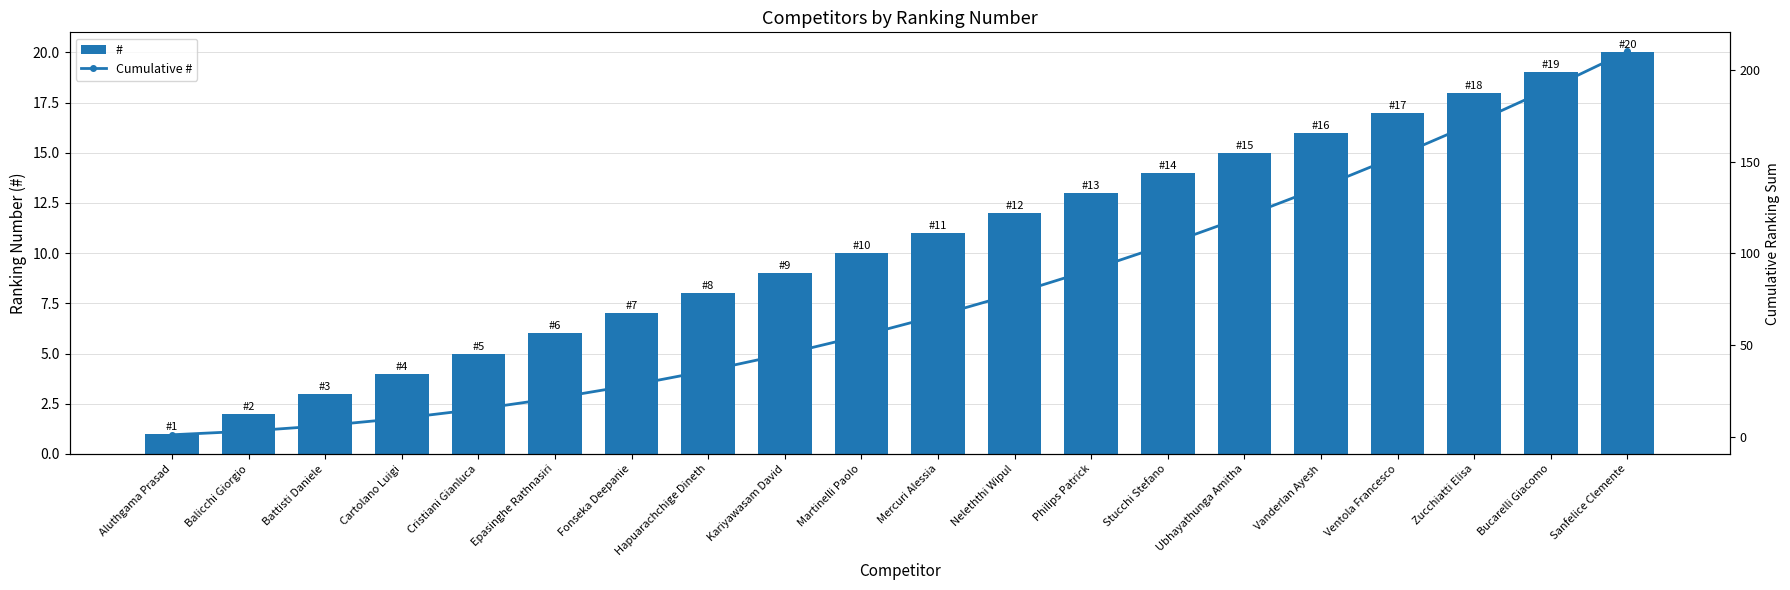

What is the greatest value displayed?

210